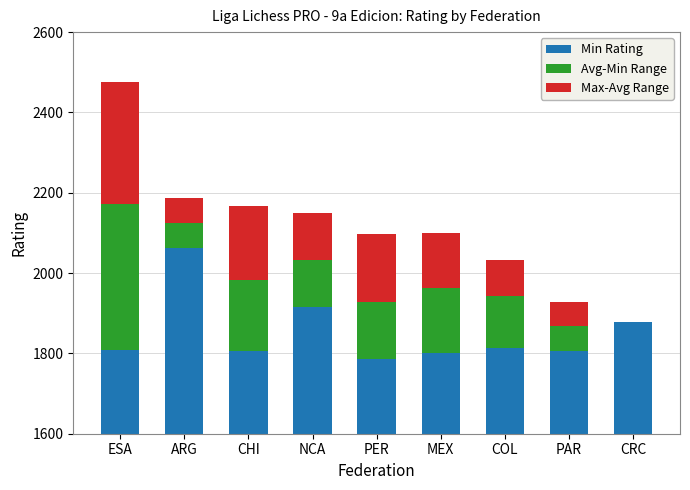

What is the value of the Max-Avg Range bar at the 1st from the left?

304